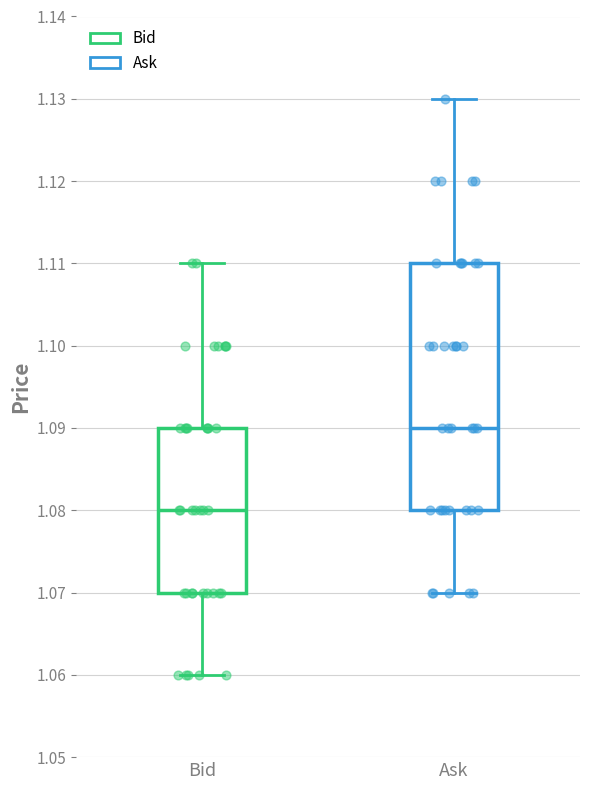

Which box has the highest median line?

Ask